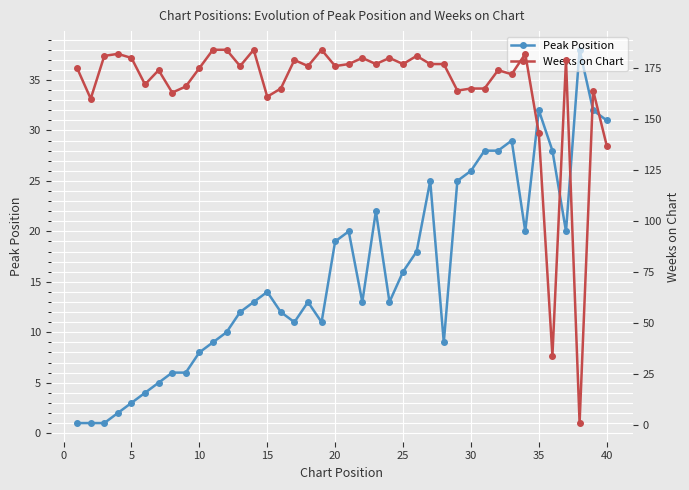

True or false: Peak Position has a value of 9 at 20.

False